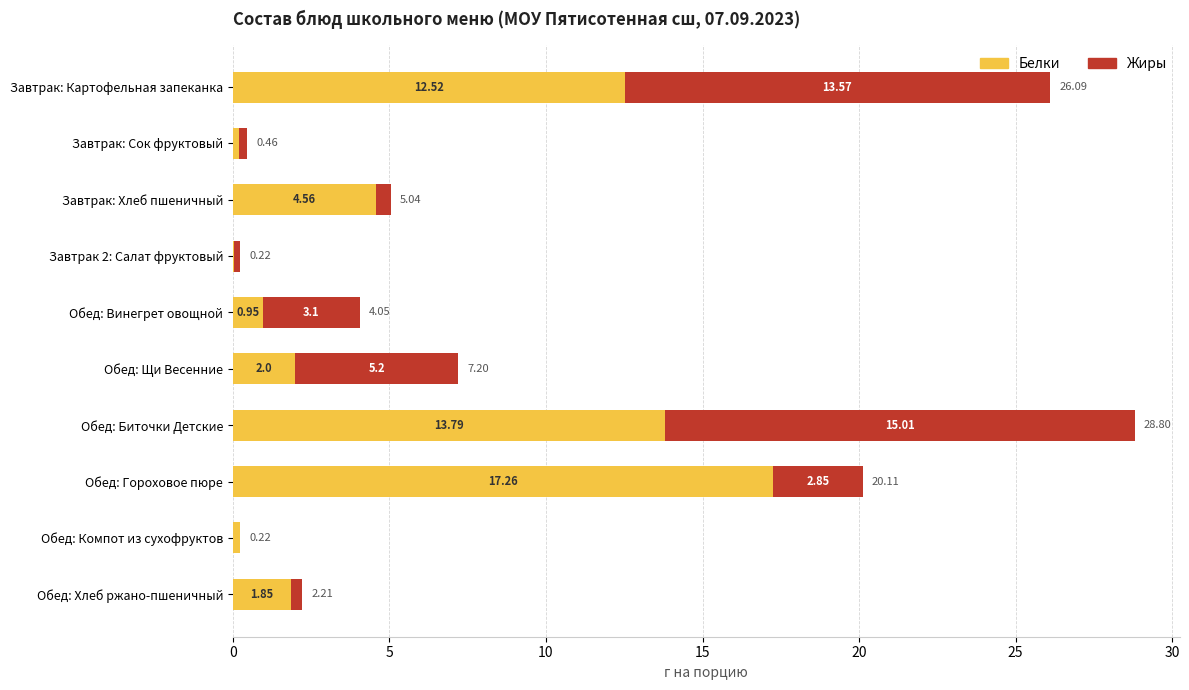

At which label does Белки reach its peak?

Обед: Гороховое пюре